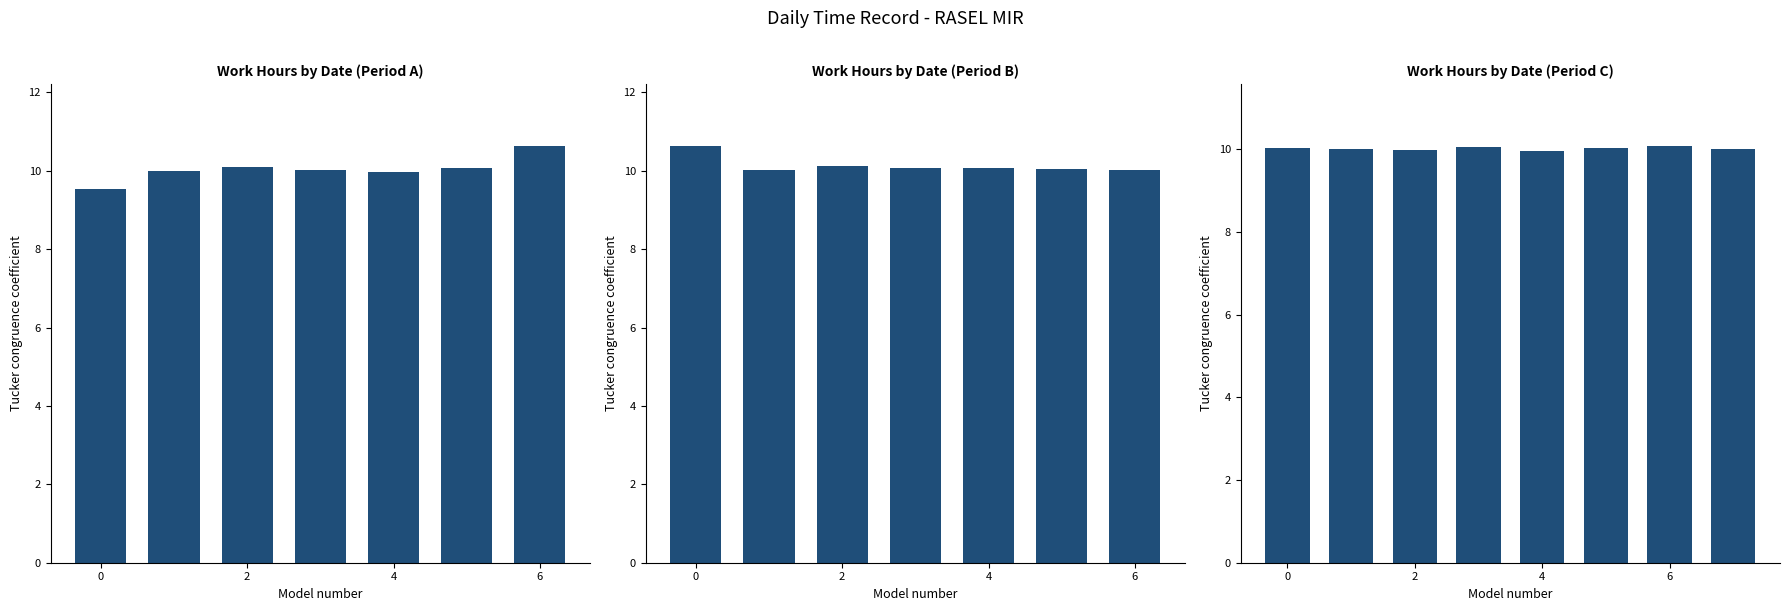

What is the difference between the maximum and minimum values?

0.1